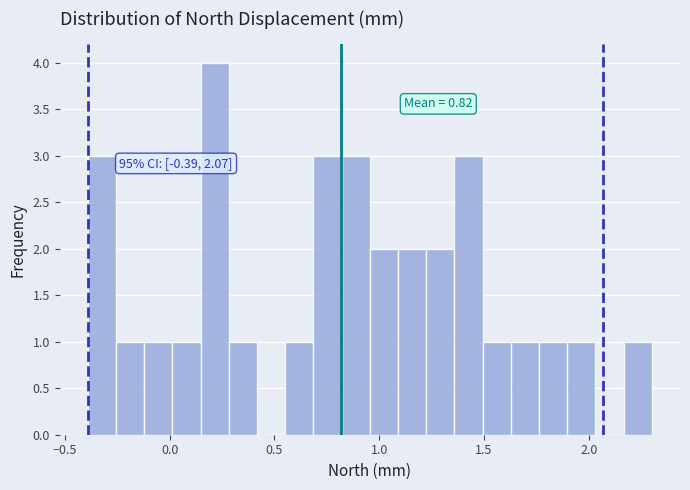

Around what value on the x-axis is the tallest bar? Give the approximate position of its centre, as read against the axis.

0.20